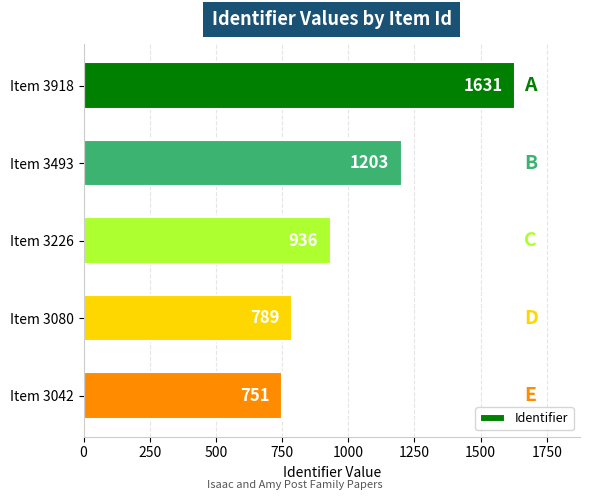

Where is the data nearest to the value 1191?

Item 3493